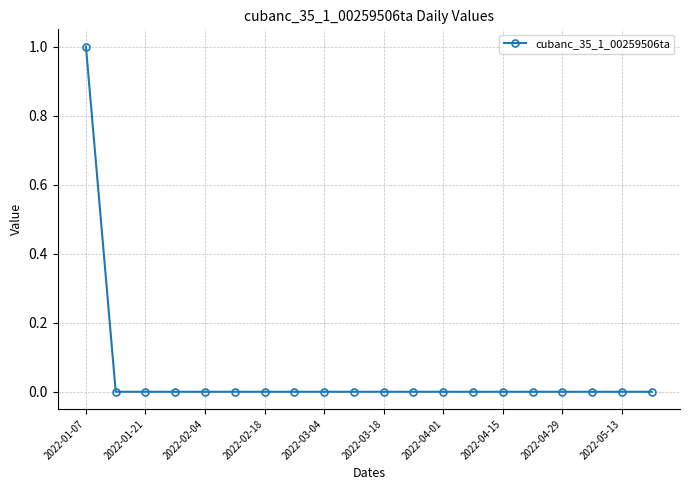

Reading right to left, transcribe all the data shown in this chart.

0	0	0	0	0	0	0	0	0	0	0	0	0	0	0	0	0	0	0	1